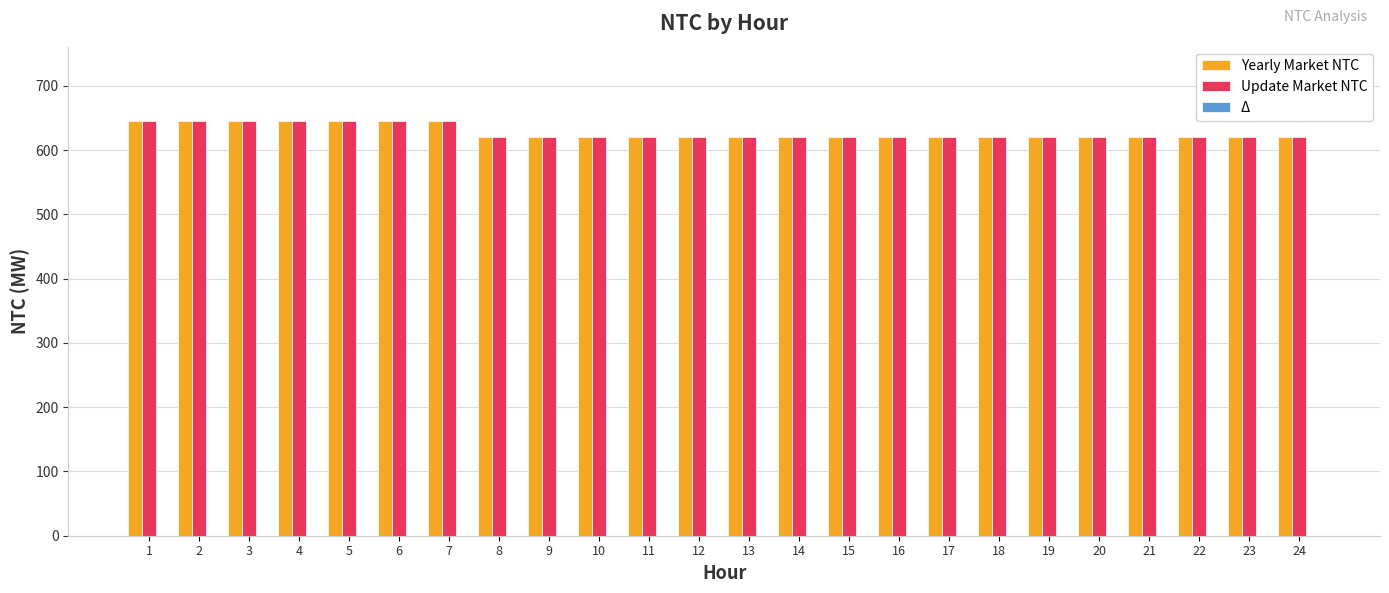

Is the value of Update Market NTC at 7 greater than the value of Yearly Market NTC at 18?

Yes